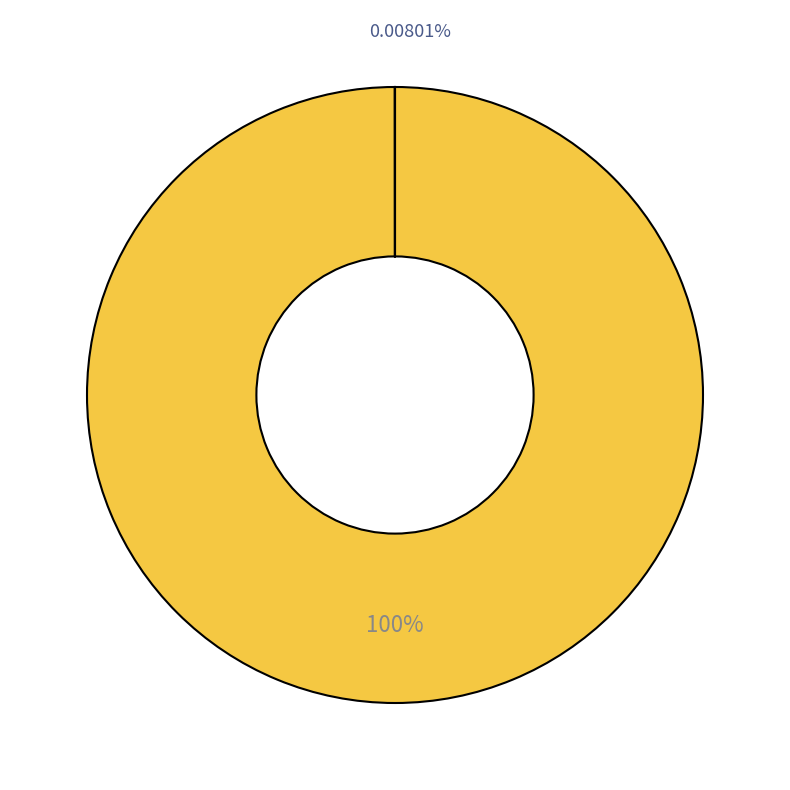

Which category accounts for the majority?

mtrain